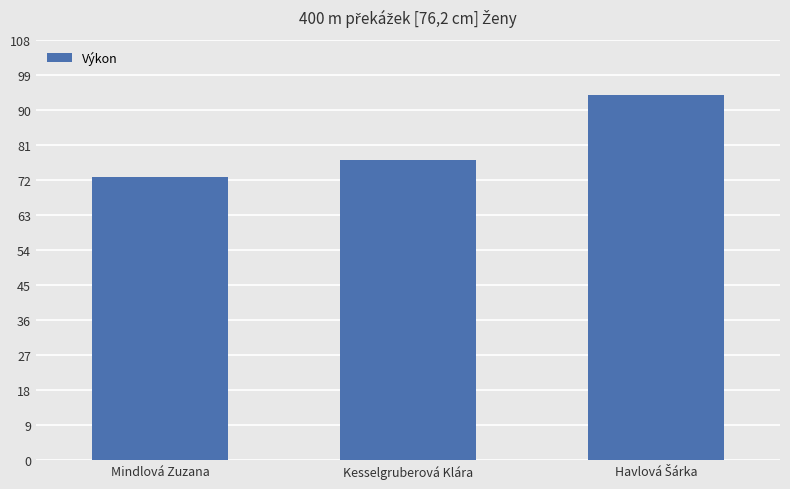

At which label is the value closest to 83?

Kesselgruberová Klára